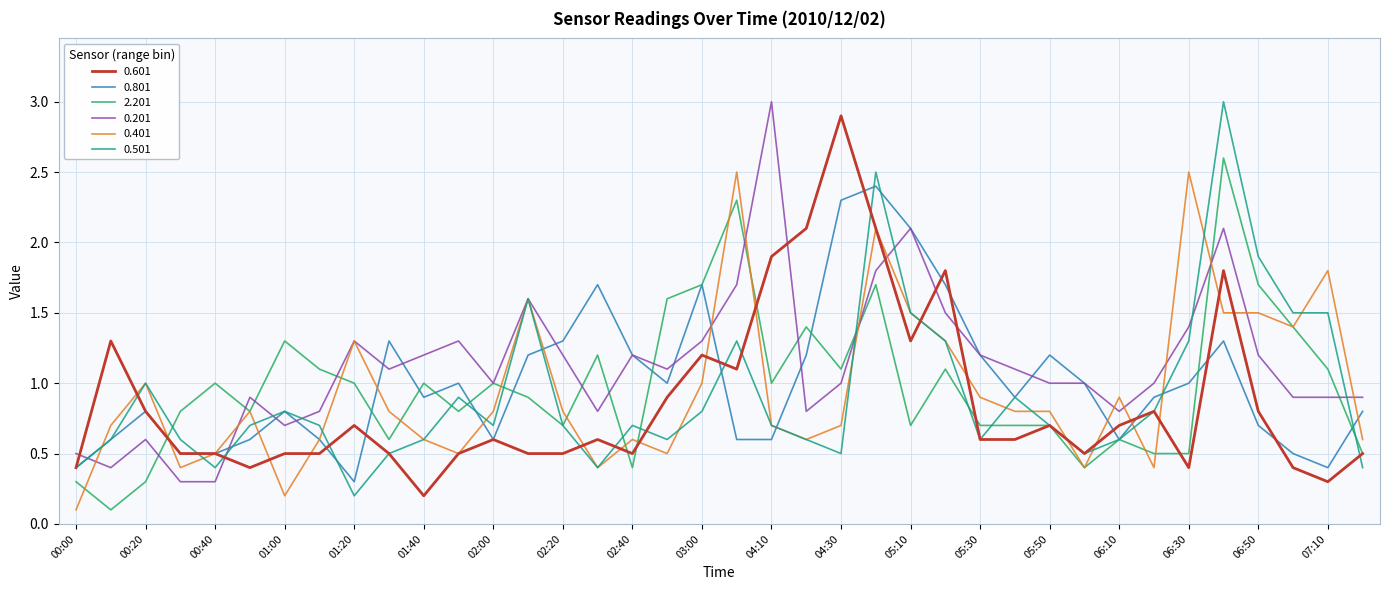

What is the maximum value shown in the chart?

3.0